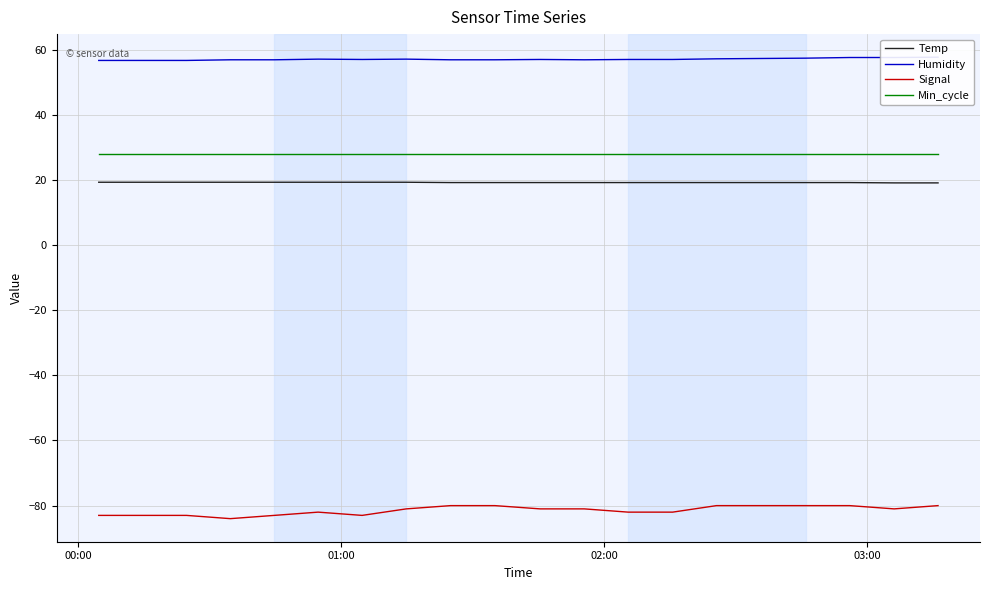

True or false: Temp and Signal intersect in this chart.

False